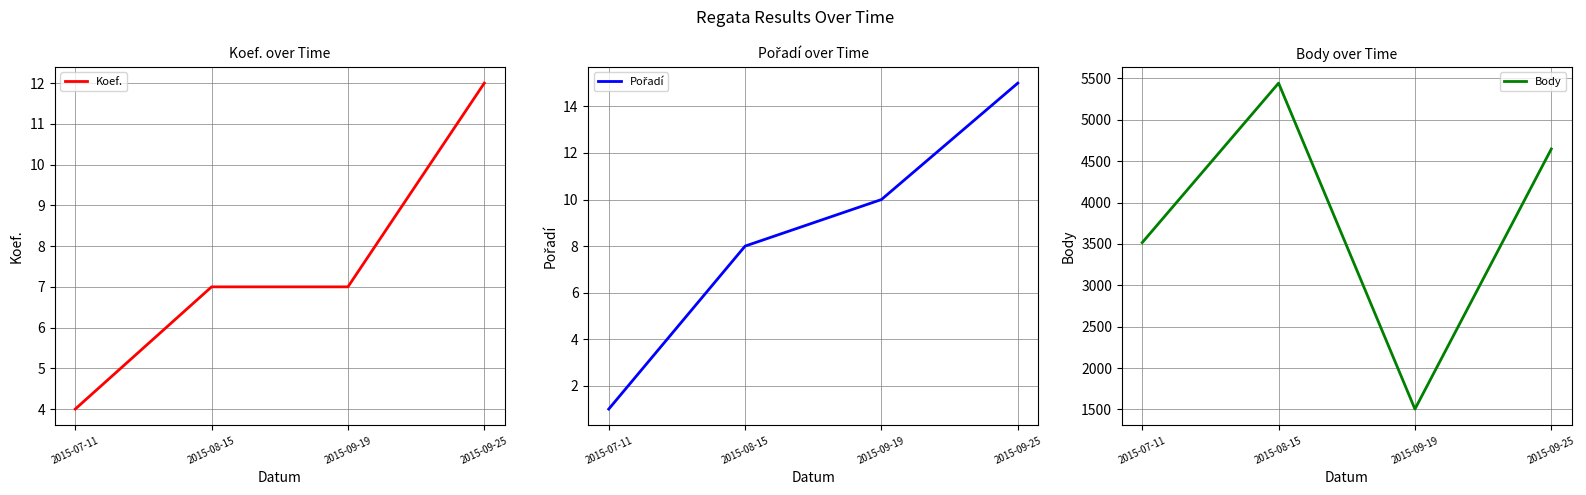

What is the value of the Pořadí point at the 4th from the left?

15